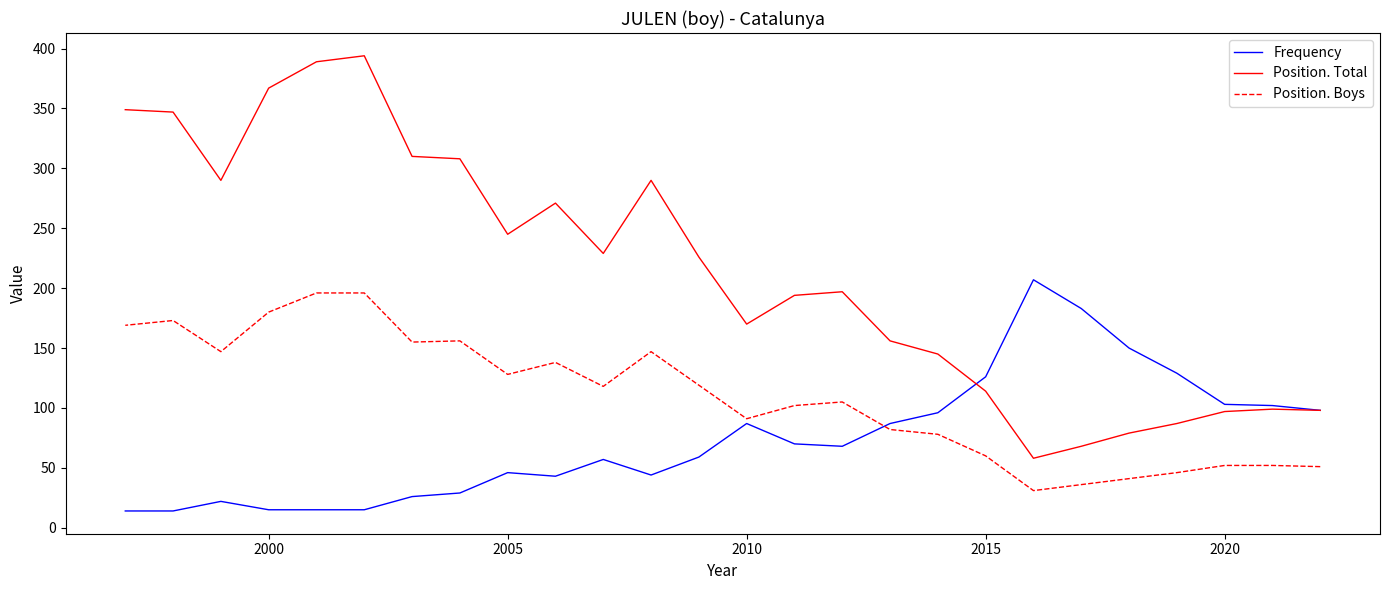

What are all the series names shown in the legend?

Frequency, Position. Total, Position. Boys